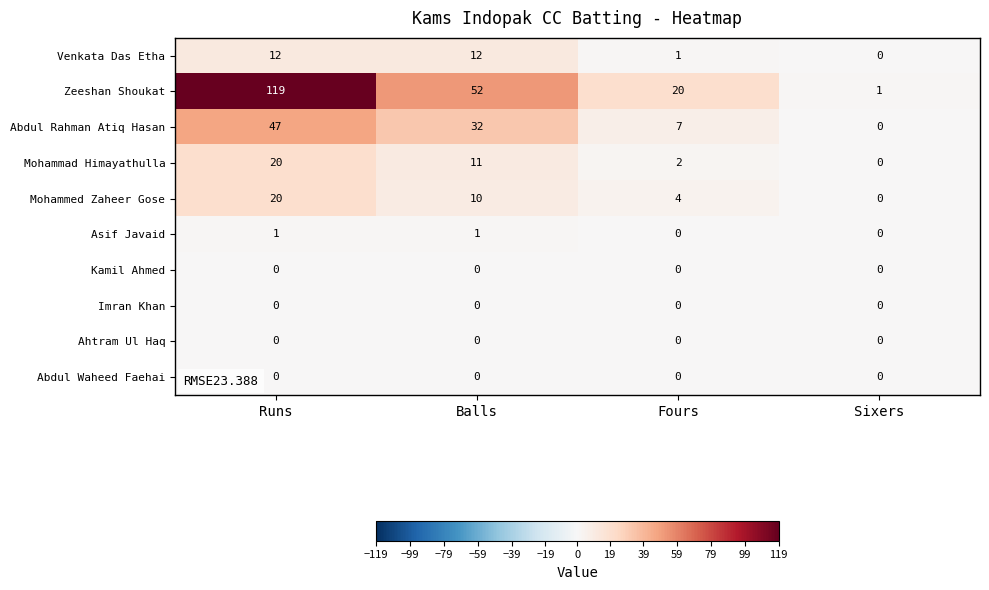

What is the difference between the highest and lowest values at Balls?

52